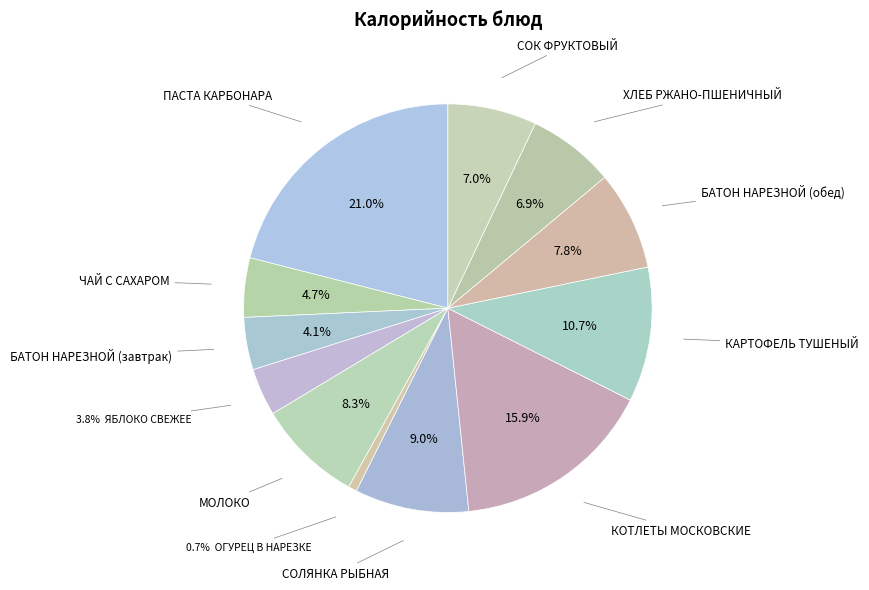

How many slices are in this pie chart?

12